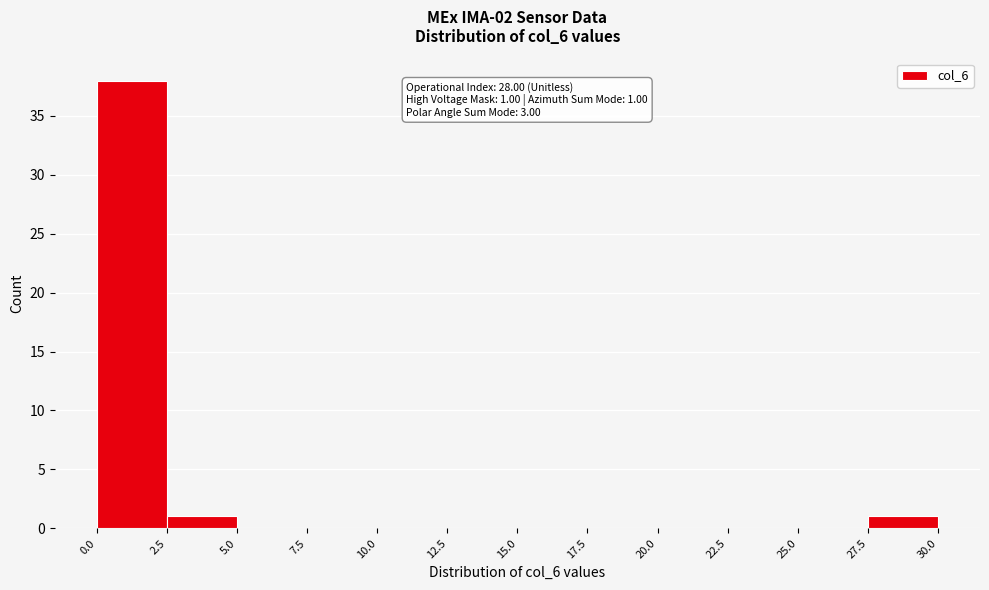

Which range on the x-axis has the tallest bar?

0.0 to 2.5